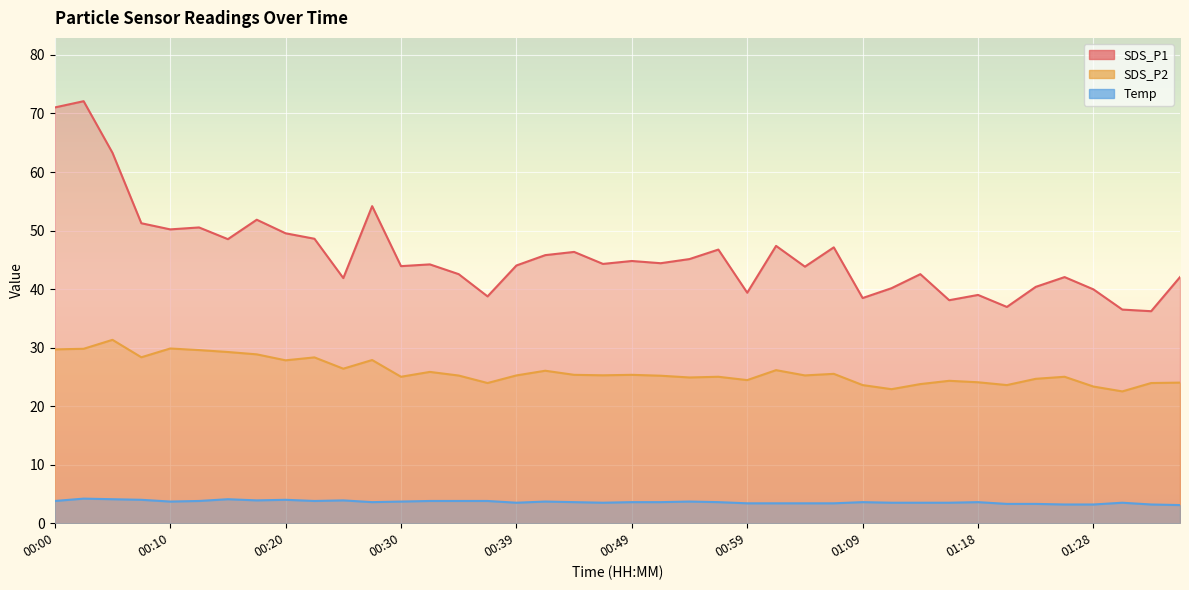

Is it true that Temp equals 3.4 at 00:59?

True